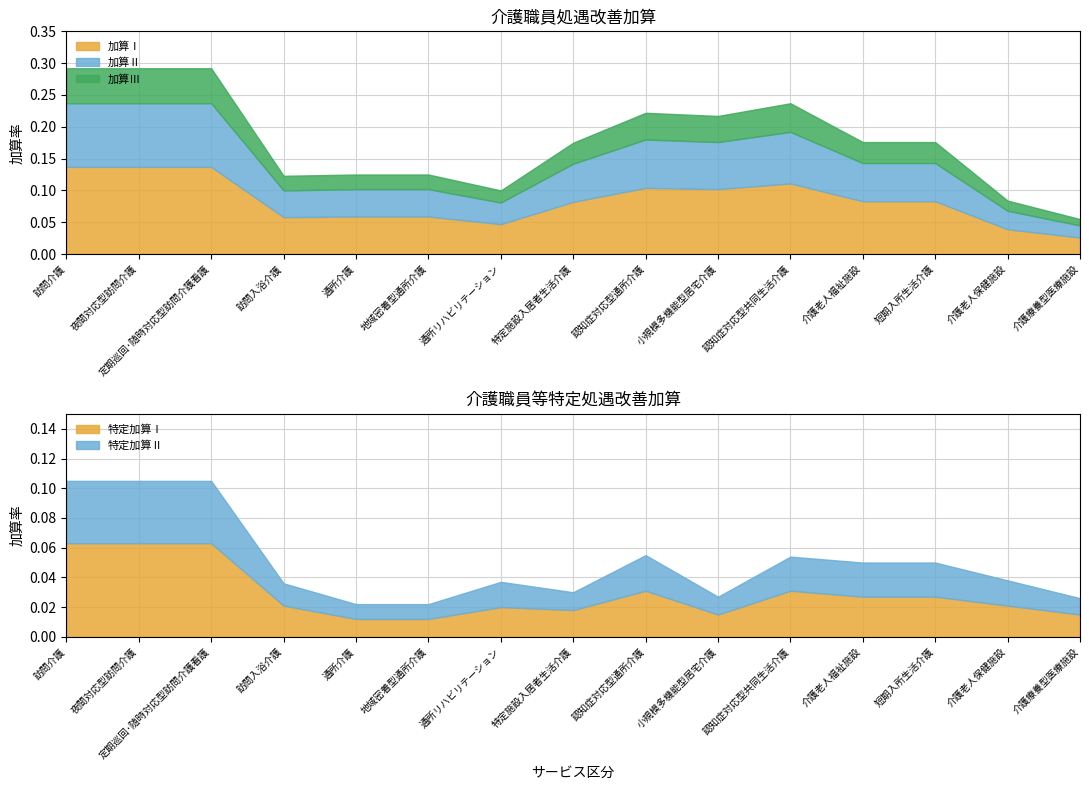

Which category has the lowest value in the 加算Ⅰ series?

介護療養型医療施設